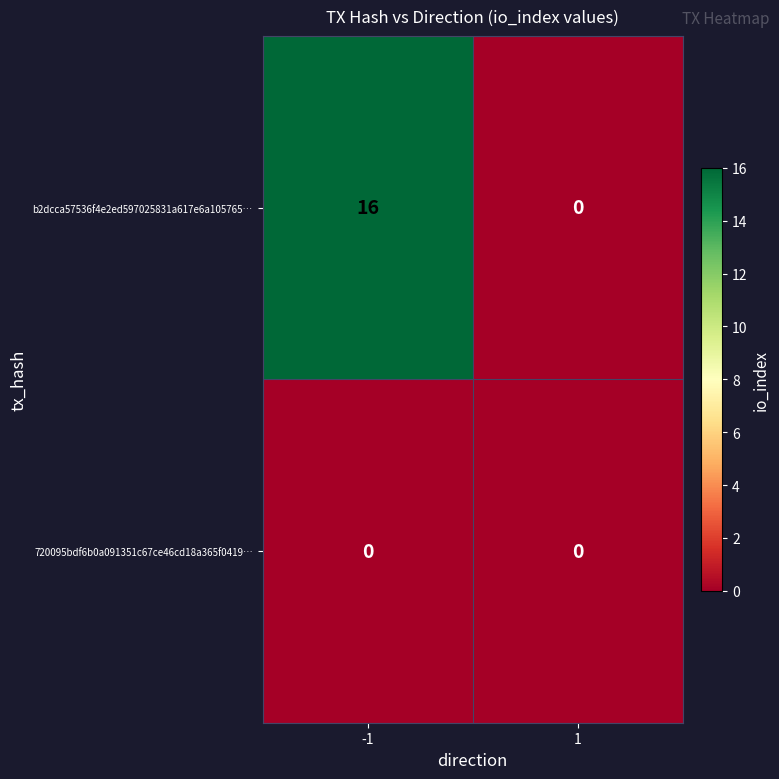

What is the difference between the highest and lowest values at -1?

16